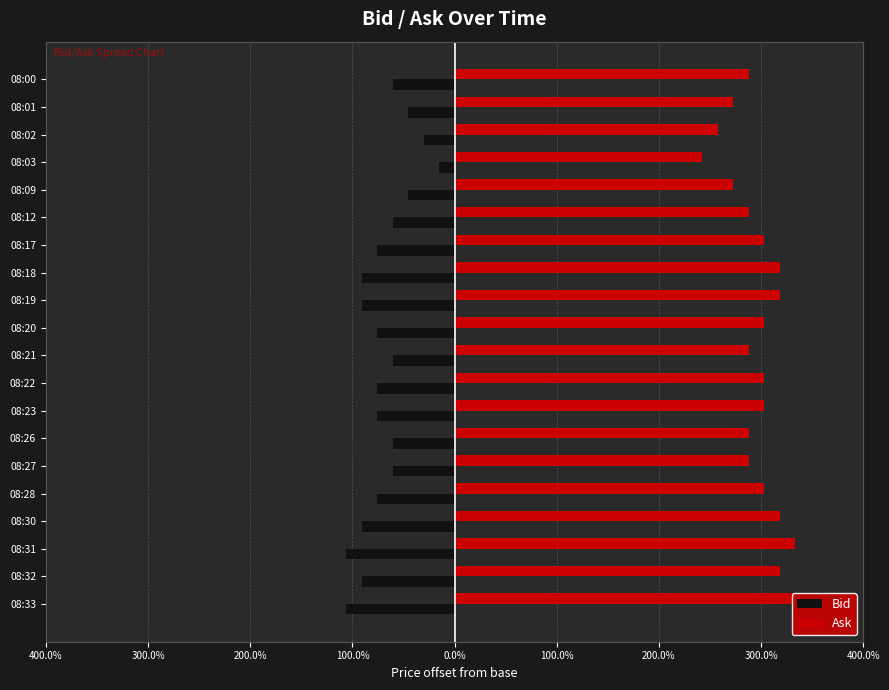

What are all the series names shown in the legend?

Bid, Ask